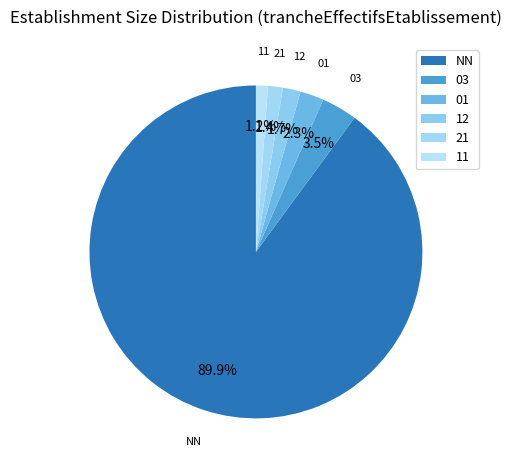

How many slices are in this pie chart?

6